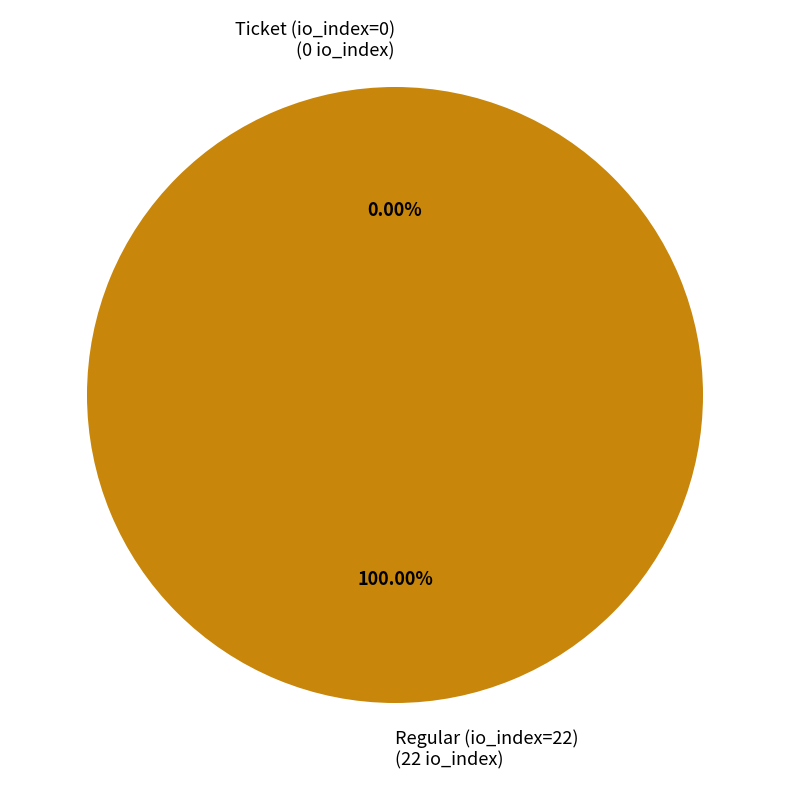

Does Ticket (io_index=0) account for over 50% of the chart?

No